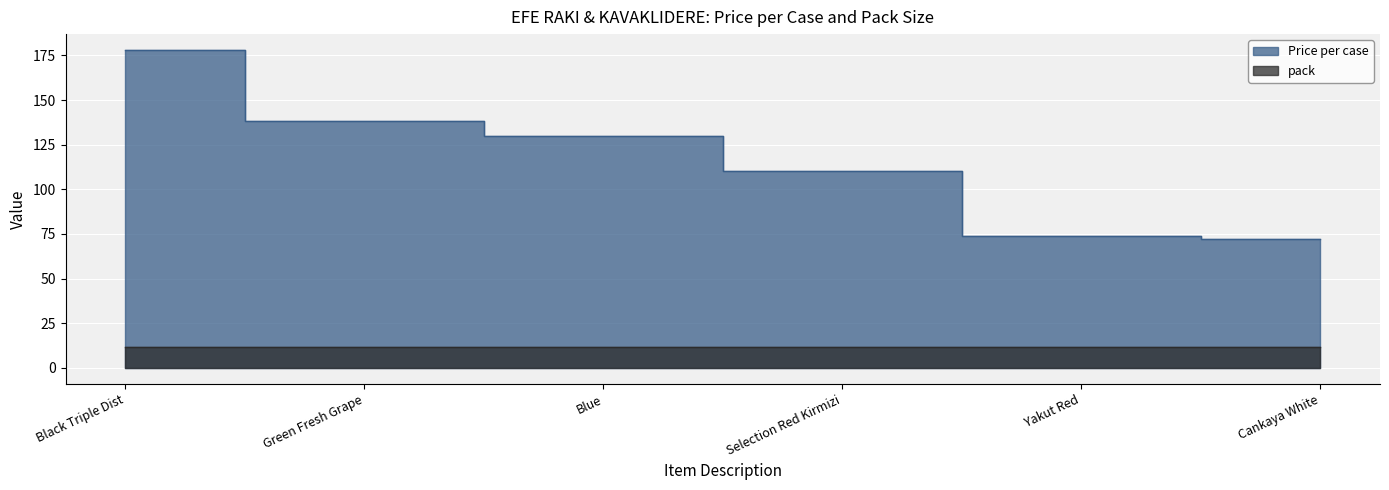

What is the label of the 5th point from the right?

Green Fresh Grape